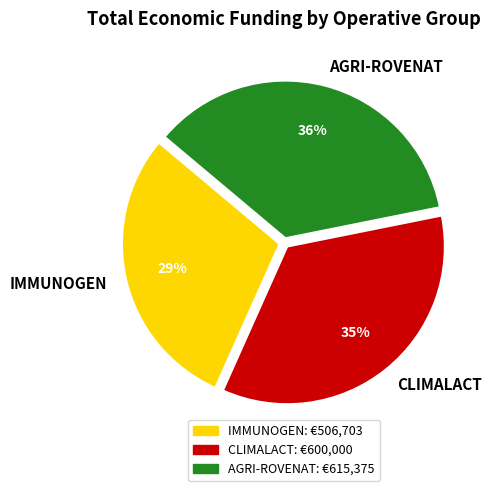

Count the number of slices in the pie.

3